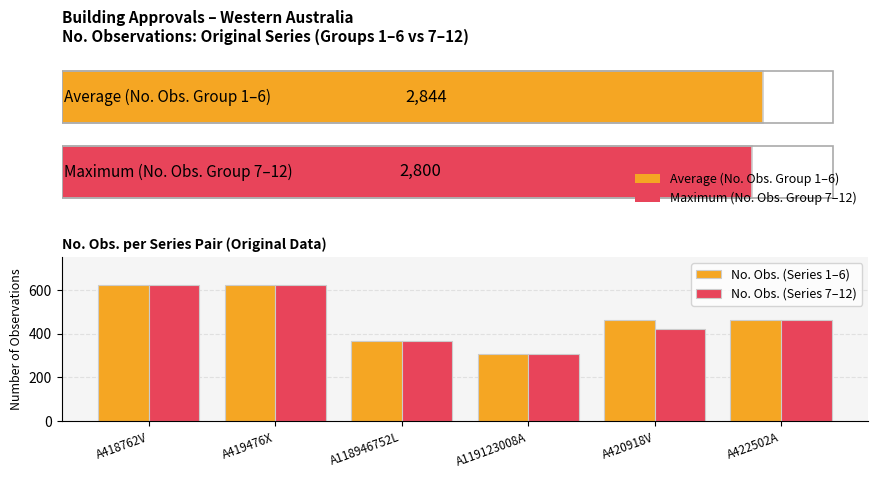

The No. Obs. (Series 7–12) series shows 377 at A418762V. True or false?

False